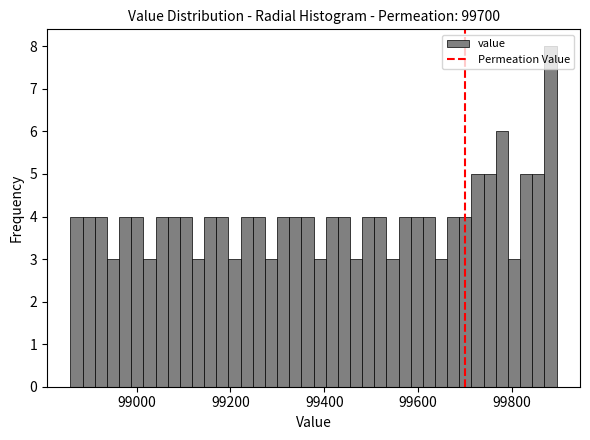

Around what value on the x-axis is the tallest bar? Give the approximate position of its centre, as read against the axis.

99880